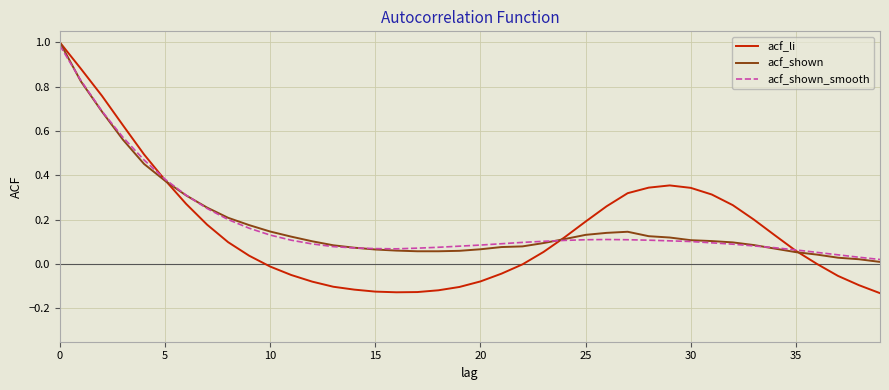

Which series has the widest spread of values?

acf_li